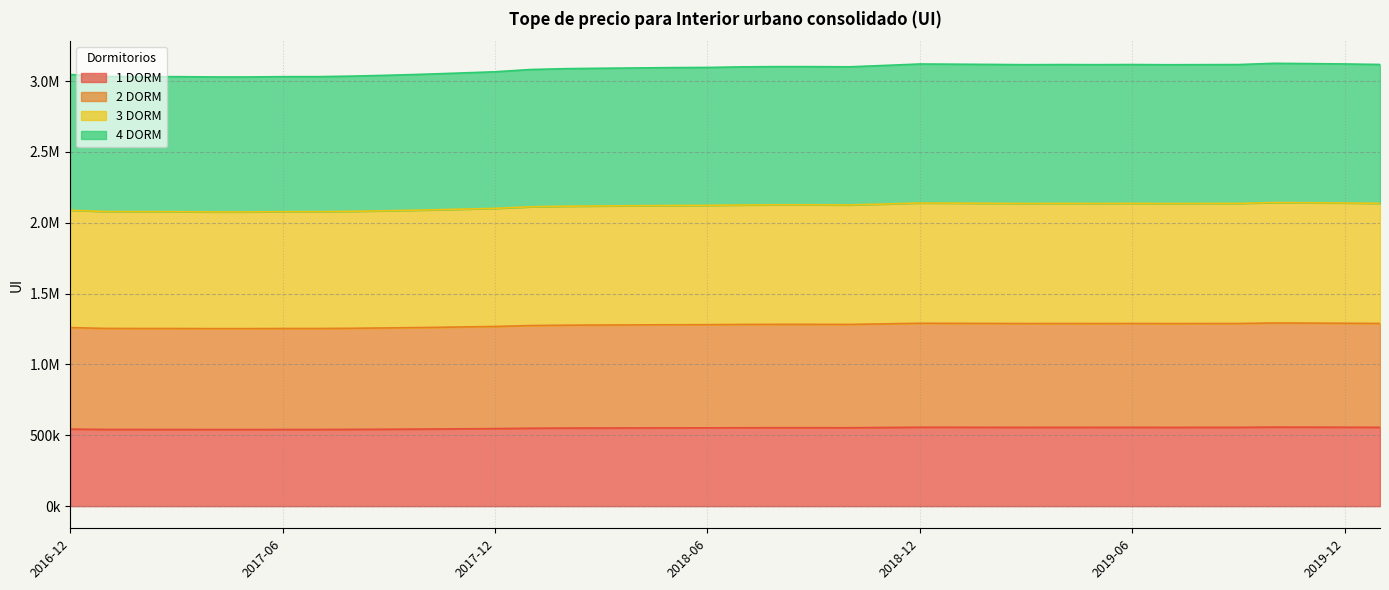

How many data points in 4 DORM are above 3100027?

18